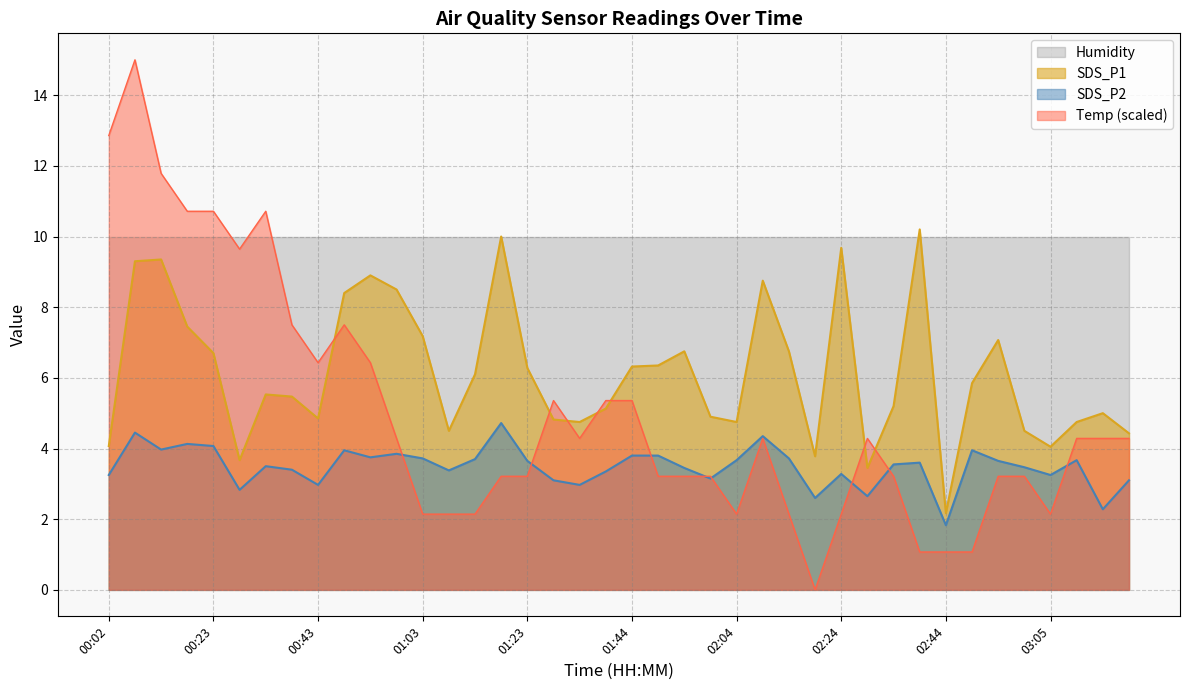

Which series has the largest total across all categories?

Humidity